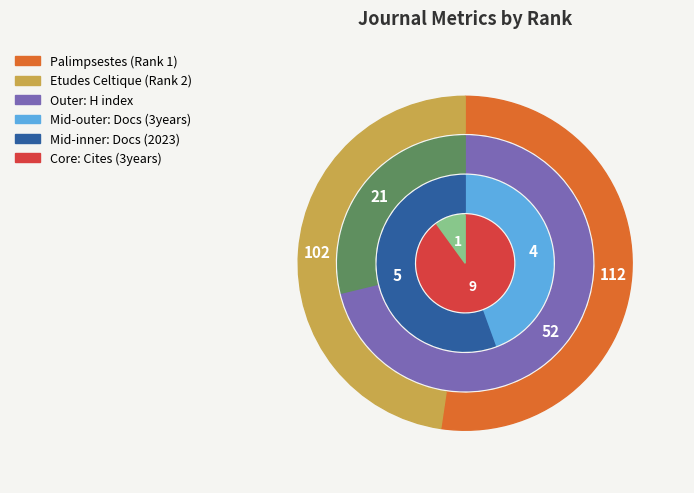

What is the majority slice?

Palimpsestes (Rank 1)